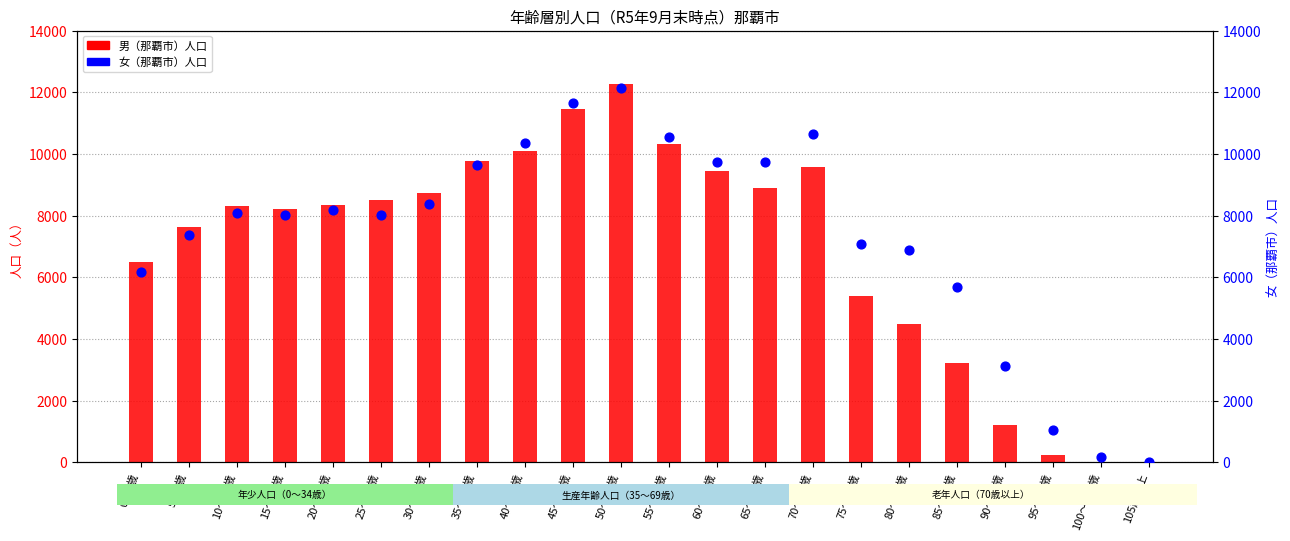

At how many categories does at least one series exceed 10311?

5